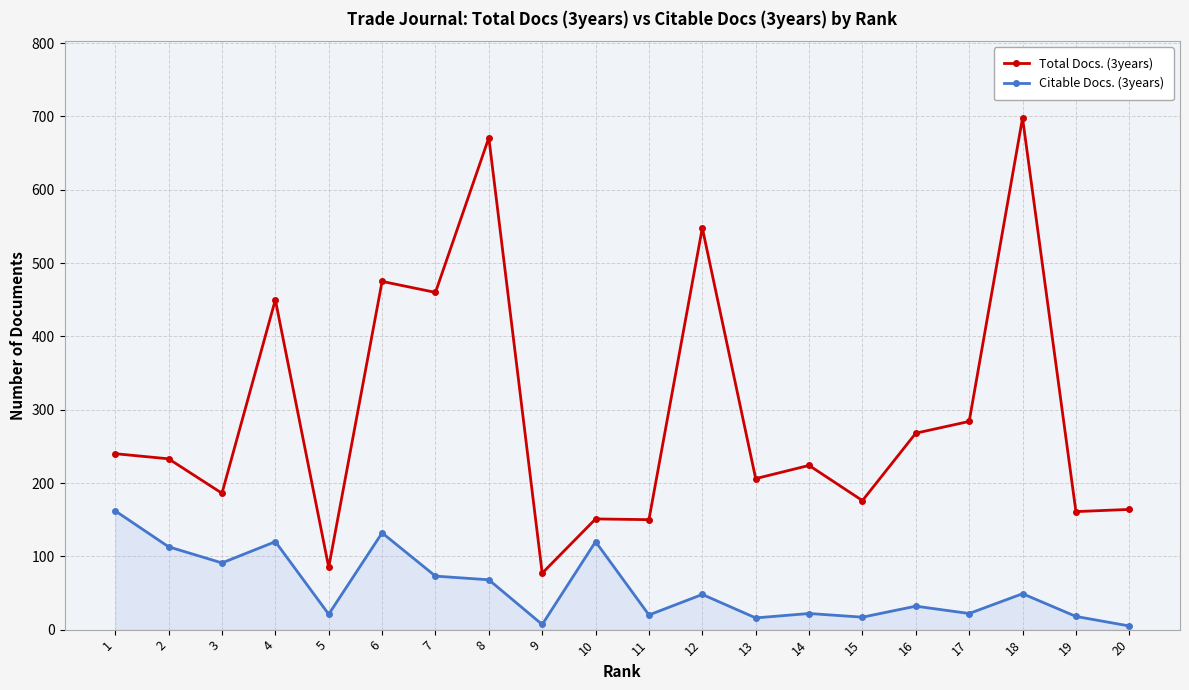

What is the difference between the highest and lowest values at 3?

95